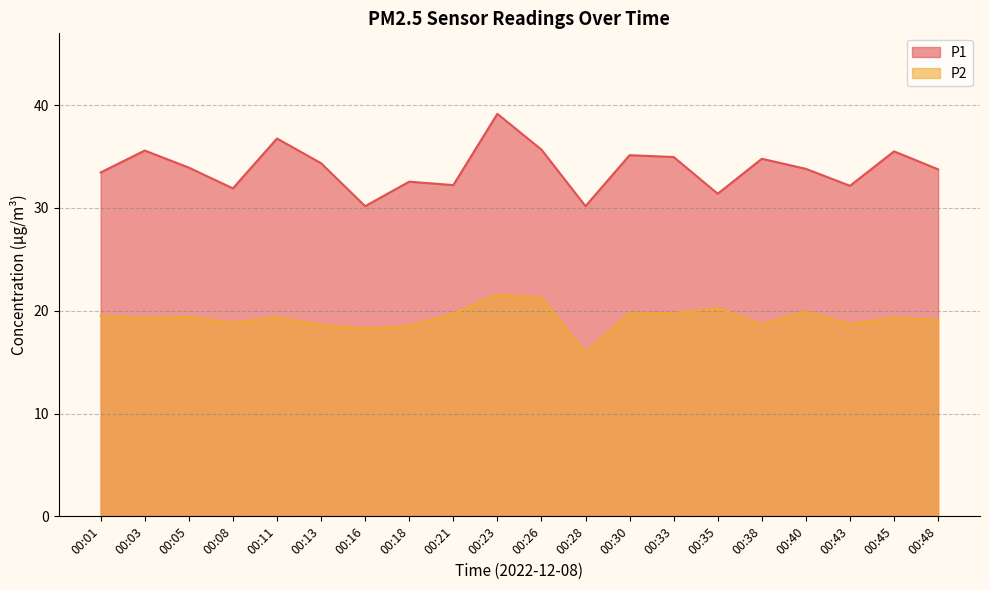

Reading right to left, extract all data points from this chart.

P1: 00:48=33.8	00:45=35.5	00:43=32.1	00:40=33.8	00:38=34.8	00:35=31.4	00:33=35.0	00:30=35.1	00:28=30.2	00:26=35.7	00:23=39.1	00:21=32.2	00:18=32.5	00:16=30.2	00:13=34.4	00:11=36.8	00:08=31.9	00:05=33.9	00:03=35.6	00:01=33.5
P2: 00:48=19.1	00:45=19.3	00:43=18.7	00:40=19.9	00:38=18.7	00:35=20.2	00:33=19.8	00:30=19.7	00:28=15.9	00:26=21.2	00:23=21.6	00:21=19.7	00:18=18.5	00:16=18.3	00:13=18.6	00:11=19.4	00:08=18.8	00:05=19.4	00:03=19.3	00:01=19.5